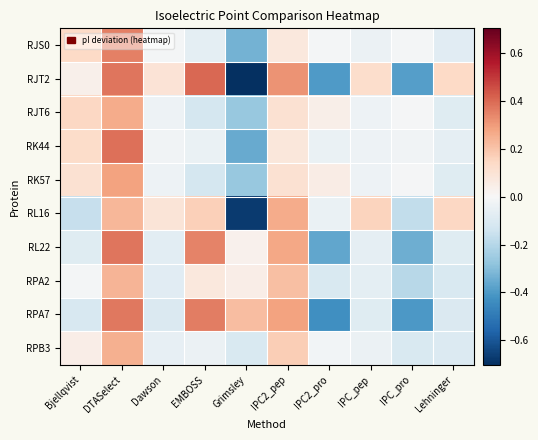

At how many categories does at least one series exceed 0?

9